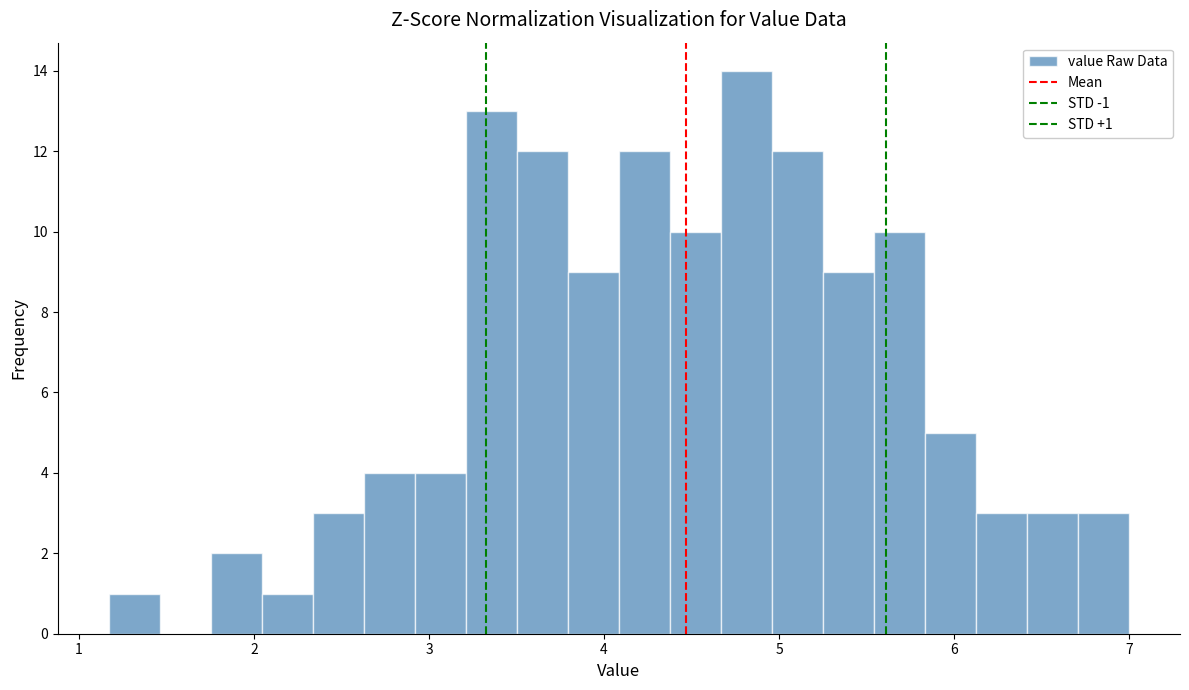

Around what value on the x-axis is the tallest bar? Give the approximate position of its centre, as read against the axis.

4.8